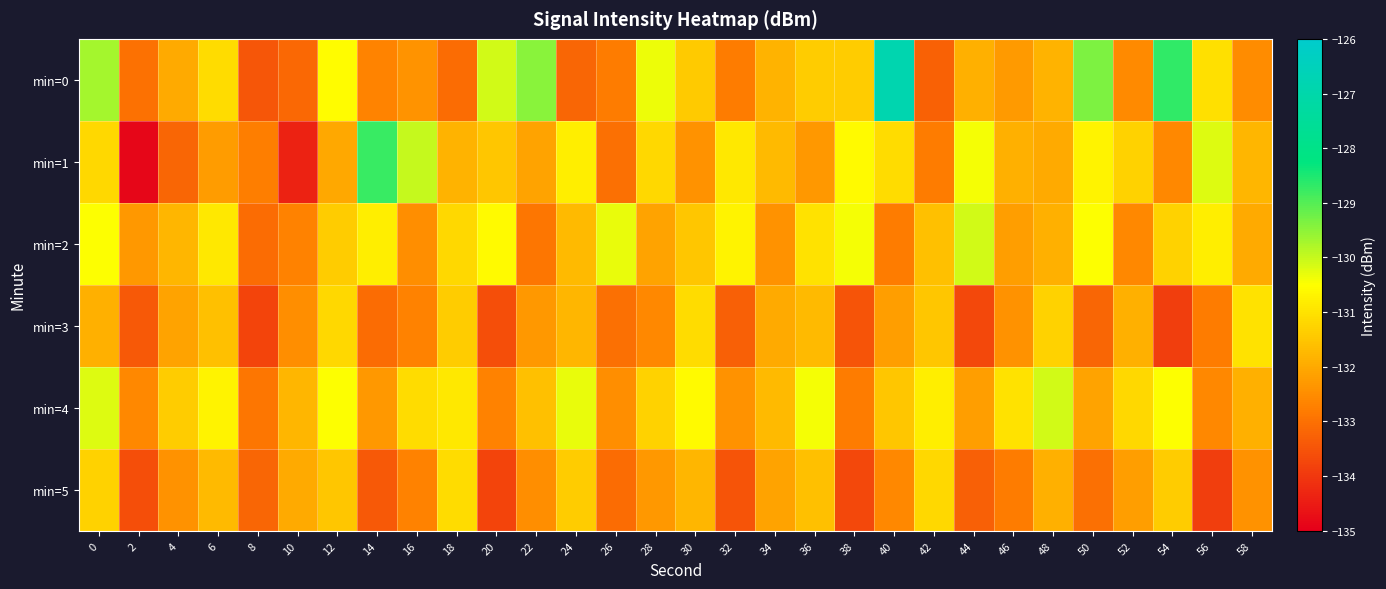

What is the smallest value displayed?

-134.9